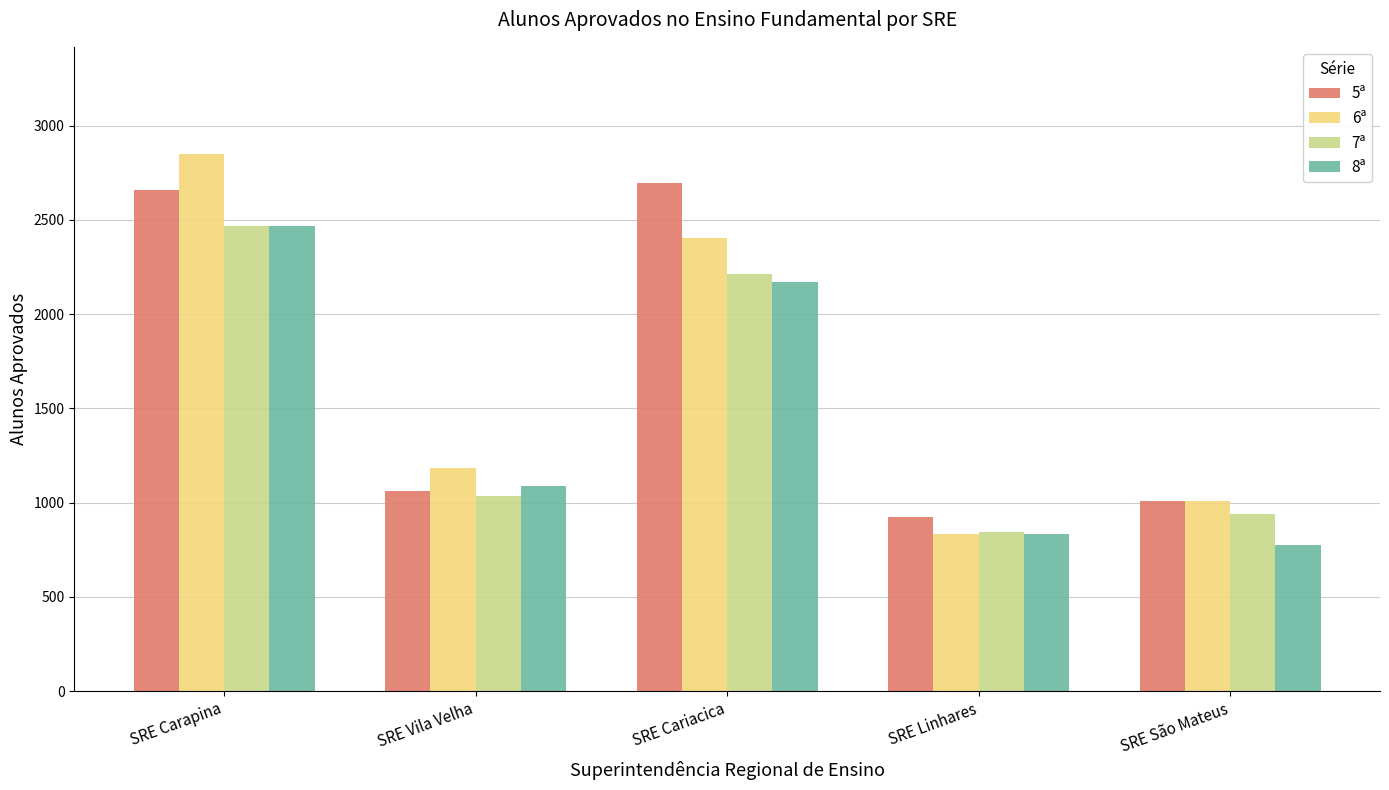

The value of 6ª at SRE São Mateus is 1375. True or false?

False